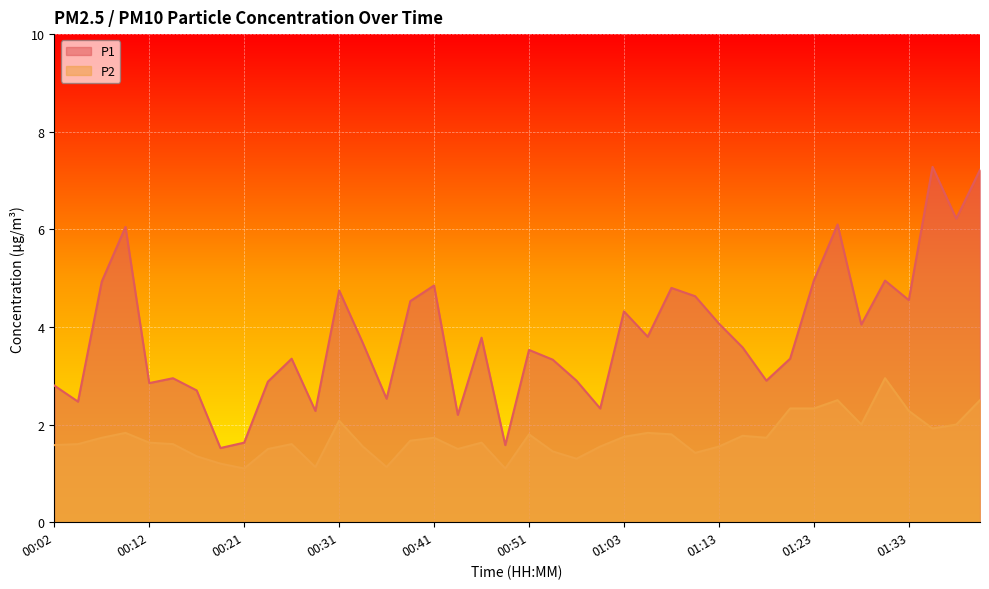

At which category does P1 reach its first local peak?

00:09